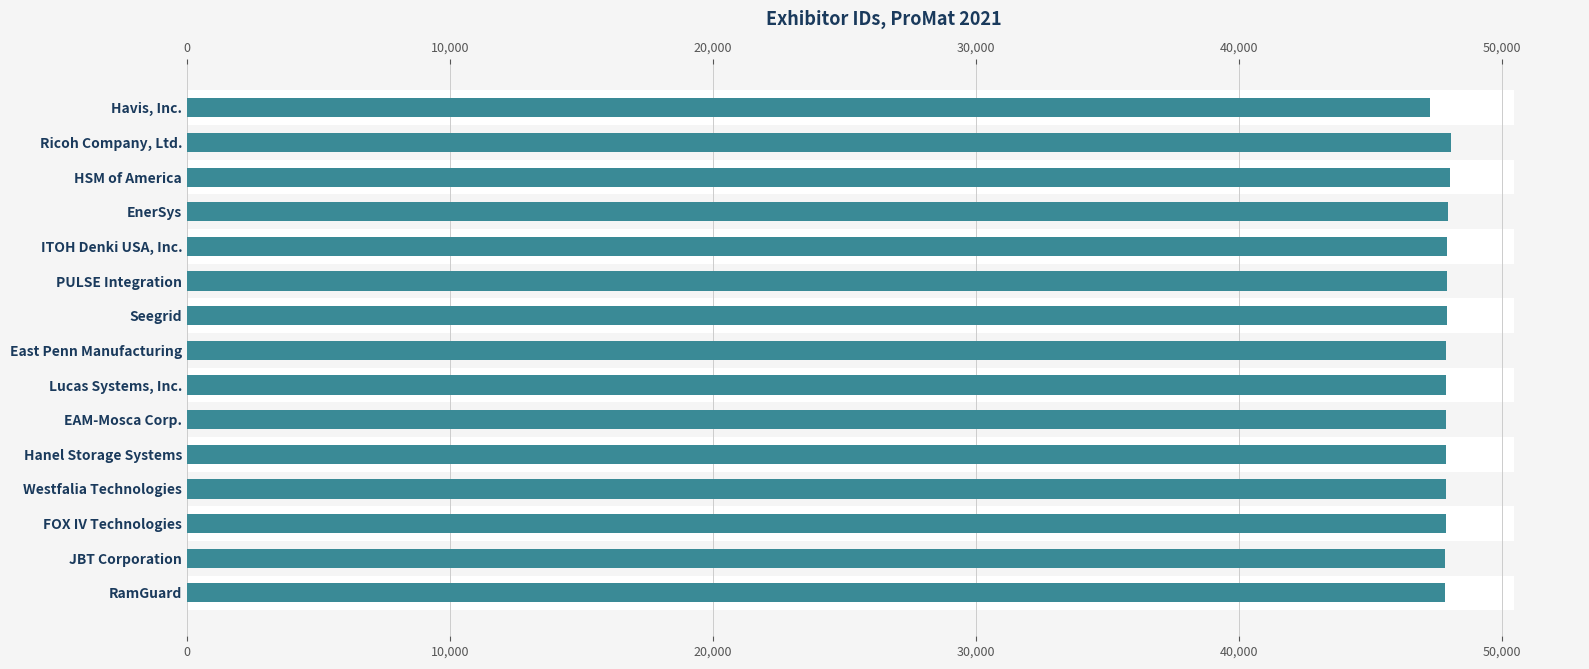

How many distinct data groups are displayed?

1